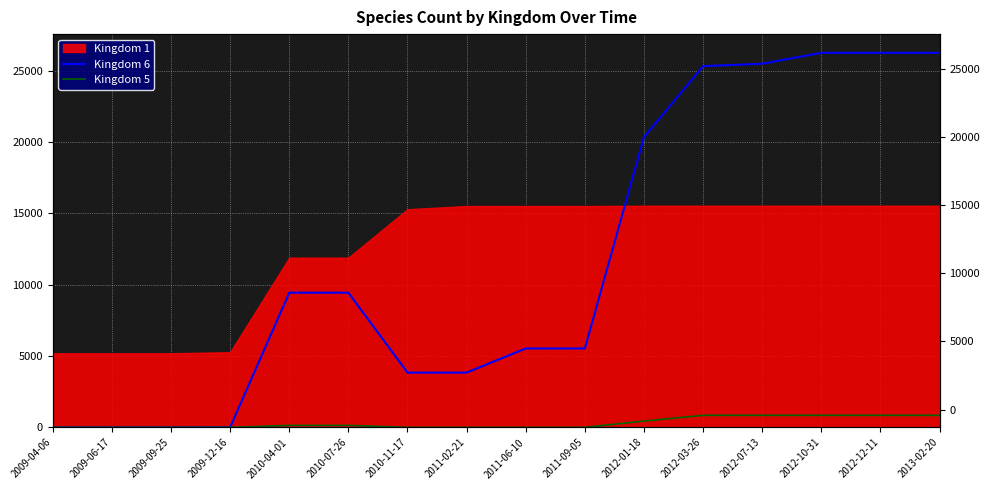

At which category does the chart reach its peak across all series?

2012-10-31